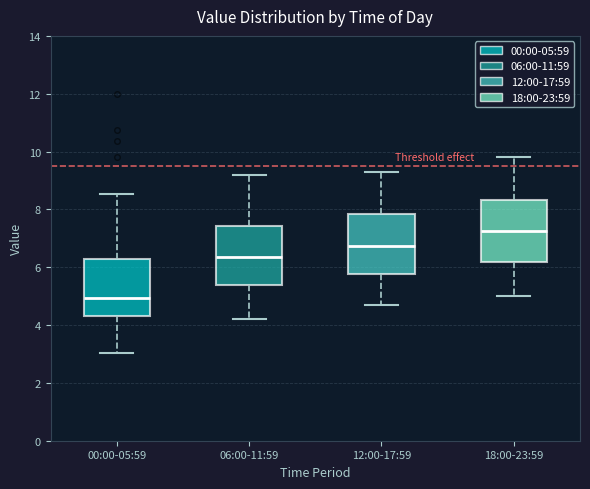

Reading left to right, read every box against the y-axis: the position of its median line, the range the box covers, and the ends of its whiskers. The values are not printed on the chart, so give them approximately, as read against the axis.

00:00-05:59: median 5.0, box 4.4 to 6.2, whiskers 3.0 to 8.6
06:00-11:59: median 6.4, box 5.4 to 7.4, whiskers 4.2 to 9.2
12:00-17:59: median 6.8, box 5.8 to 7.8, whiskers 4.8 to 9.4
18:00-23:59: median 7.2, box 6.2 to 8.4, whiskers 5.0 to 9.8